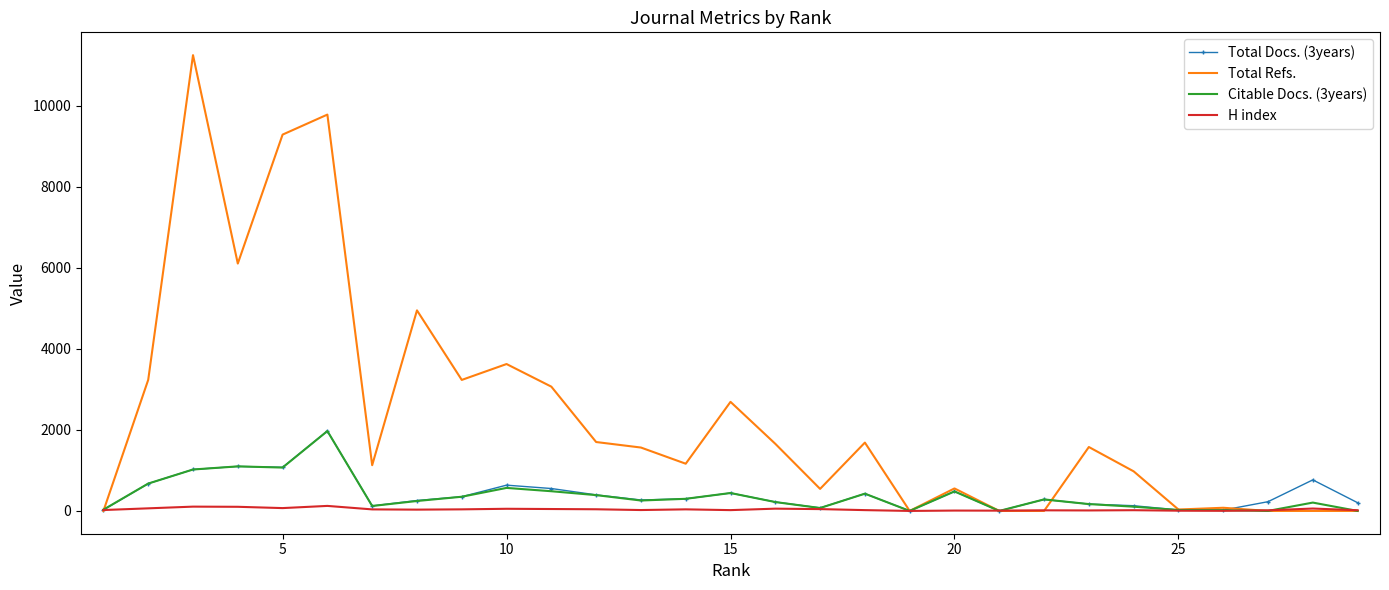

What is the maximum value shown in the chart?

11245